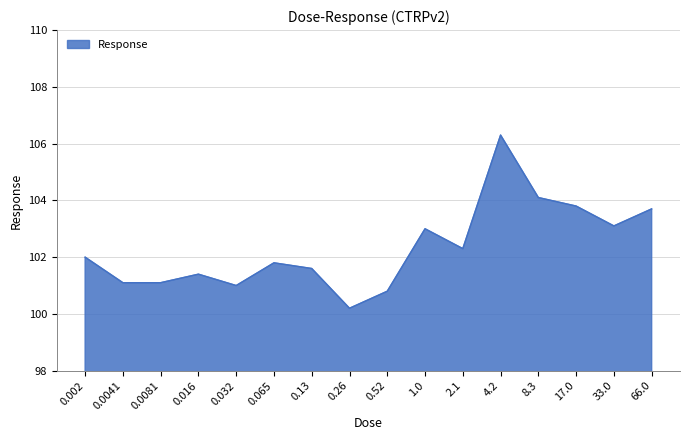

Reading right to left, what are all the values shown in this chart?

103.7	103.1	103.8	104.1	106.3	102.3	103.0	100.8	100.2	101.6	101.8	101.0	101.4	101.1	101.1	102.0